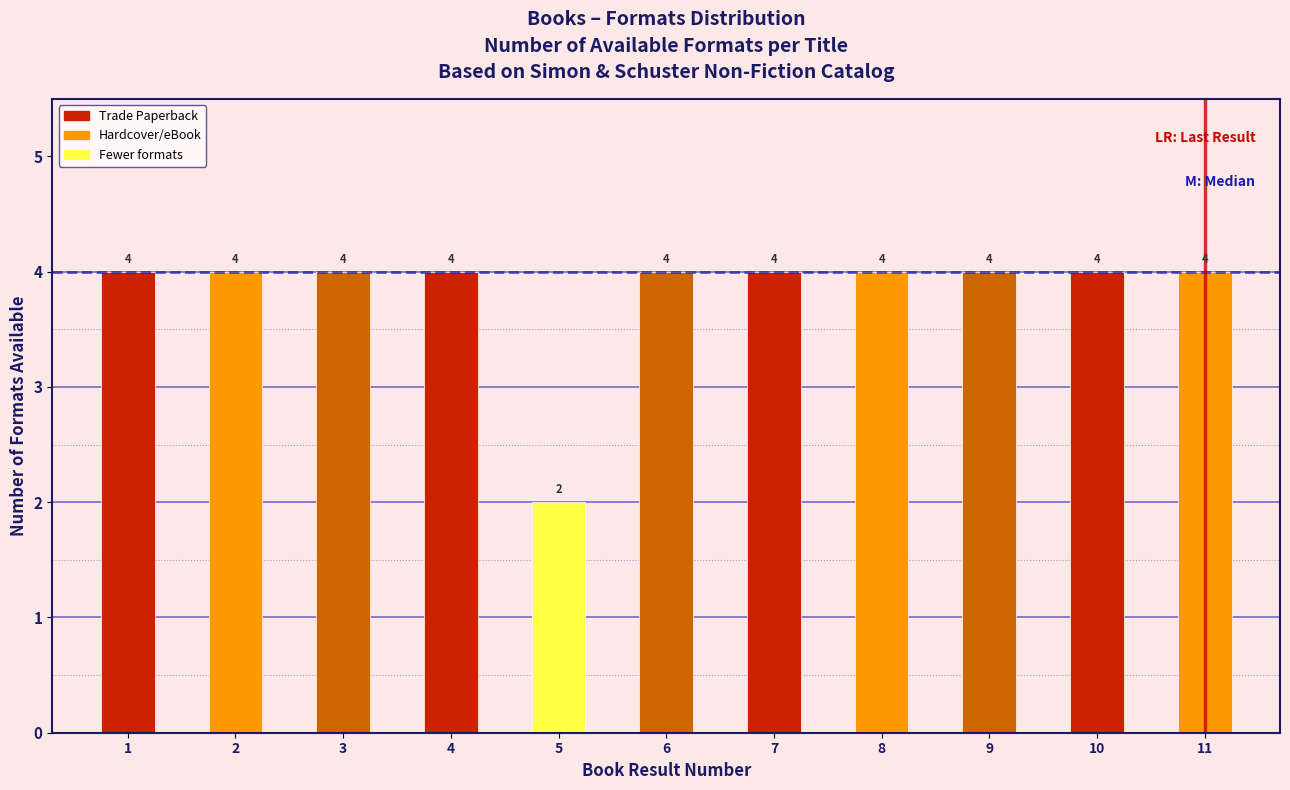

Reading left to right, extract all data points from this chart.

1=4	2=4	3=4	4=4	5=2	6=4	7=4	8=4	9=4	10=4	11=4